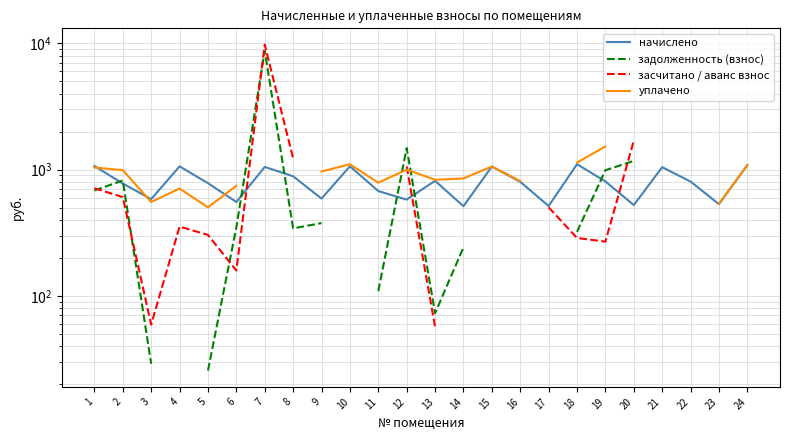

Rank the categories by начислено value from lowest to highest.

14, 17, 20, 23, 6, 12, 3, 9, 11, 2, 5, 16, 22, 19, 13, 8, 21, 7, 15, 4, 10, 1, 24, 18